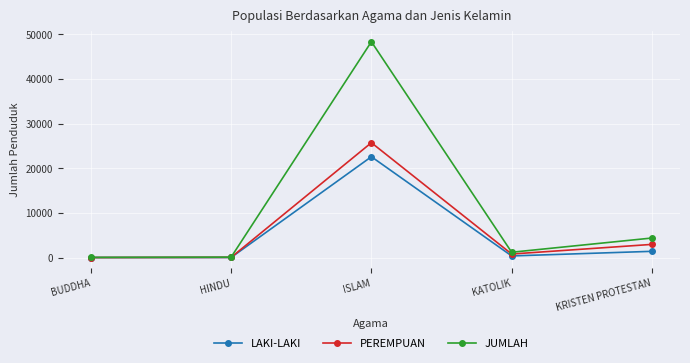

What is the value of the PEREMPUAN point at the 3rd from the left?

25756